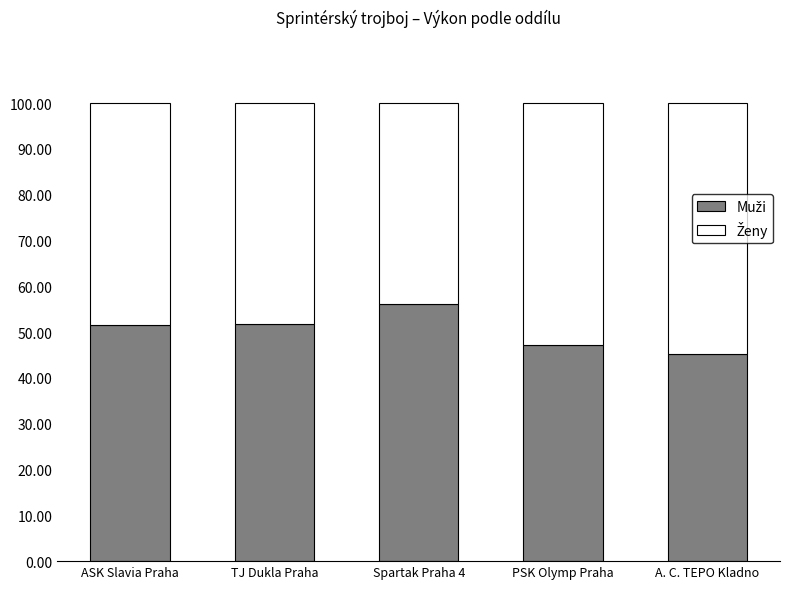

What is the total value across all series at ASK Slavia Praha?

100.0